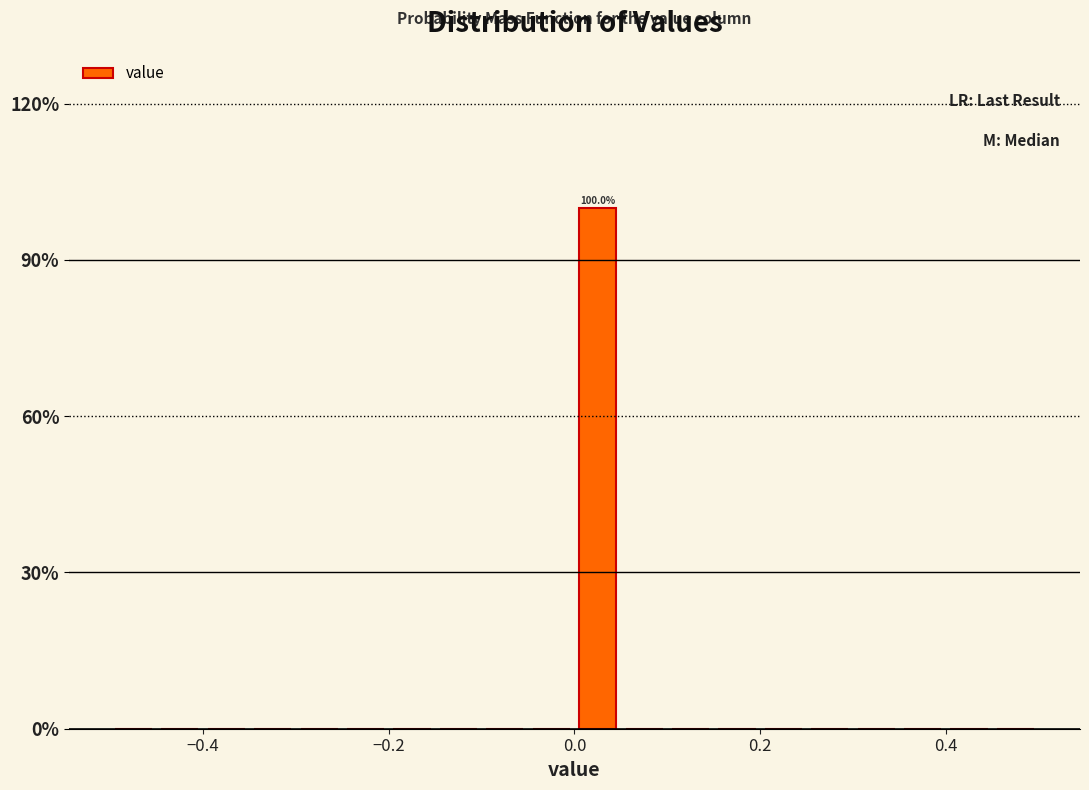

Around what value on the x-axis is the tallest bar? Give the approximate position of its centre, as read against the axis.

0.02